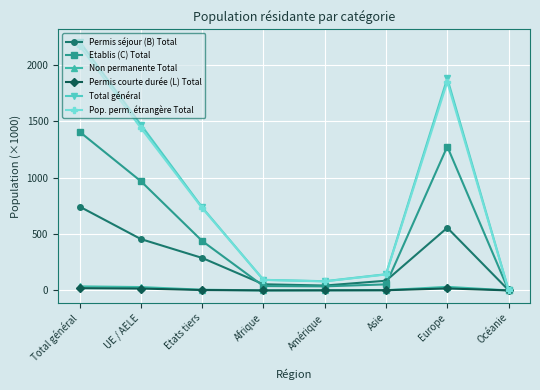

Where is the first local maximum for Permis séjour (B) Total?

Europe